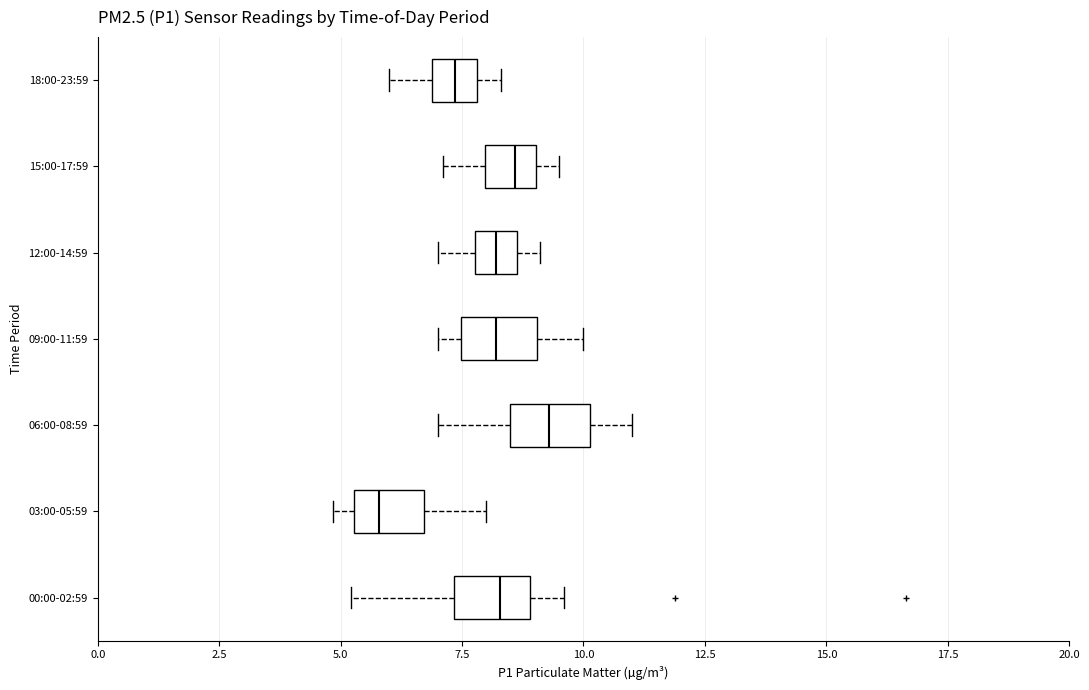

Where is the right edge of the box for 03:00-05:59 on the x-axis? The values are not printed on the chart, so give them approximately, as read against the axis.

6.5